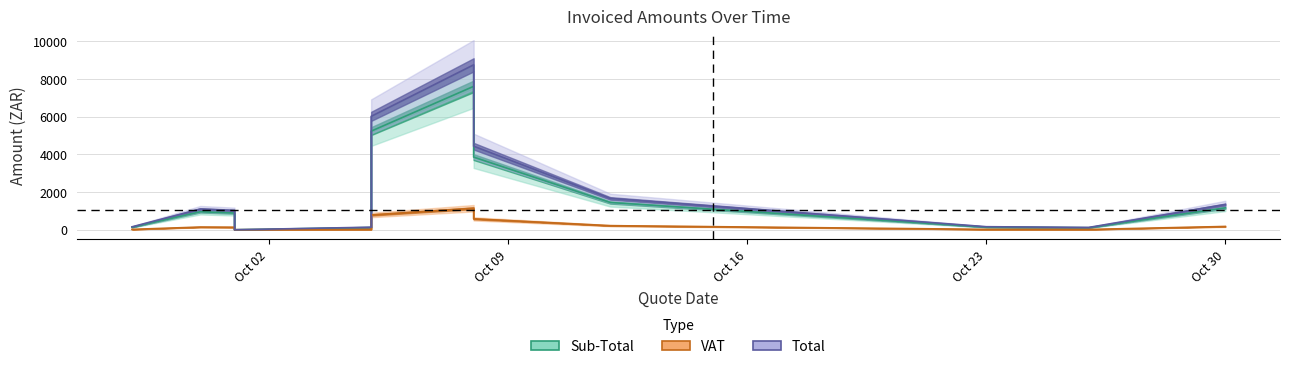

True or false: Total and Sub-Total intersect in this chart.

False